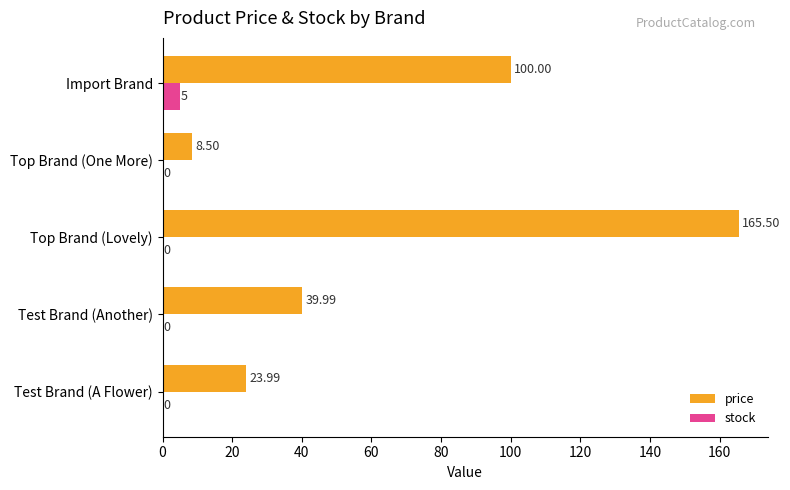

Is the value of stock at Import Brand greater than the value of price at Test Brand (A Flower)?

No